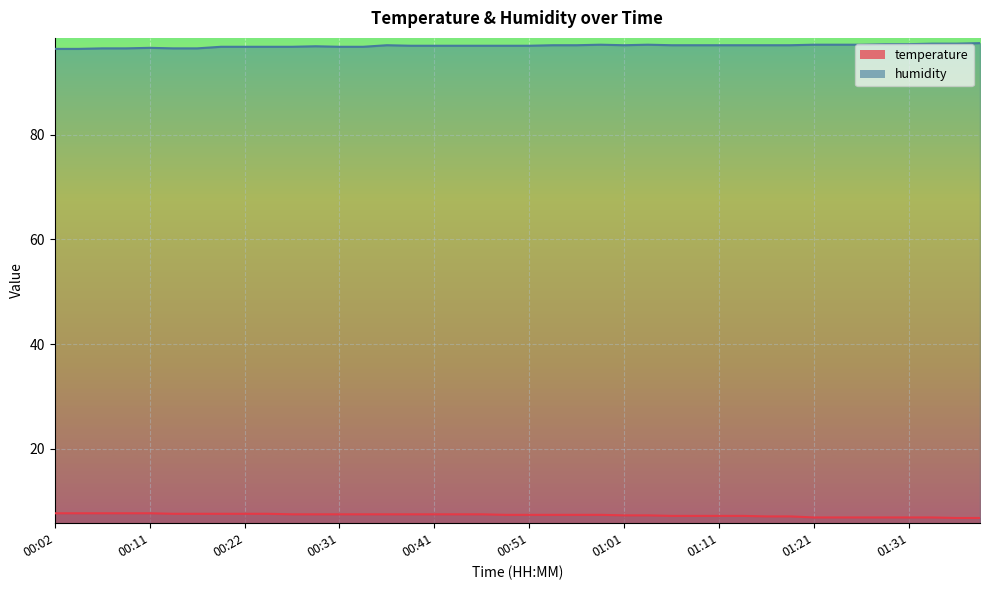

What is the lowest value of the humidity series?

96.4